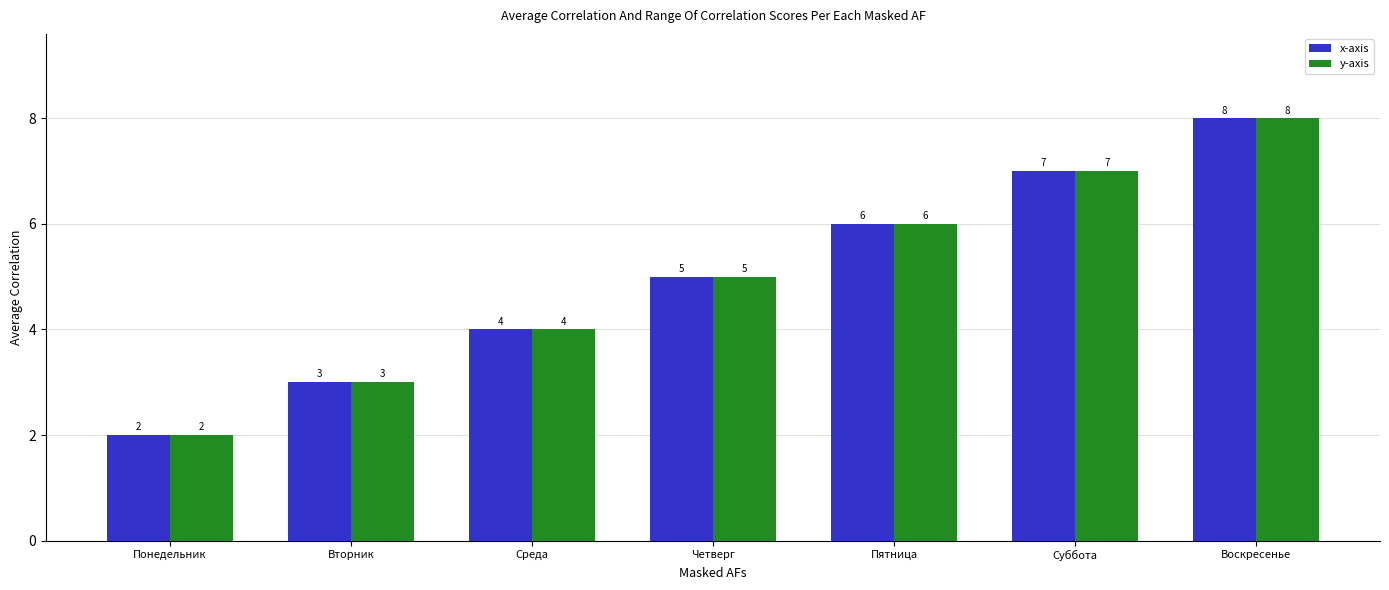

The y-axis series shows 11 at Пятница. True or false?

False